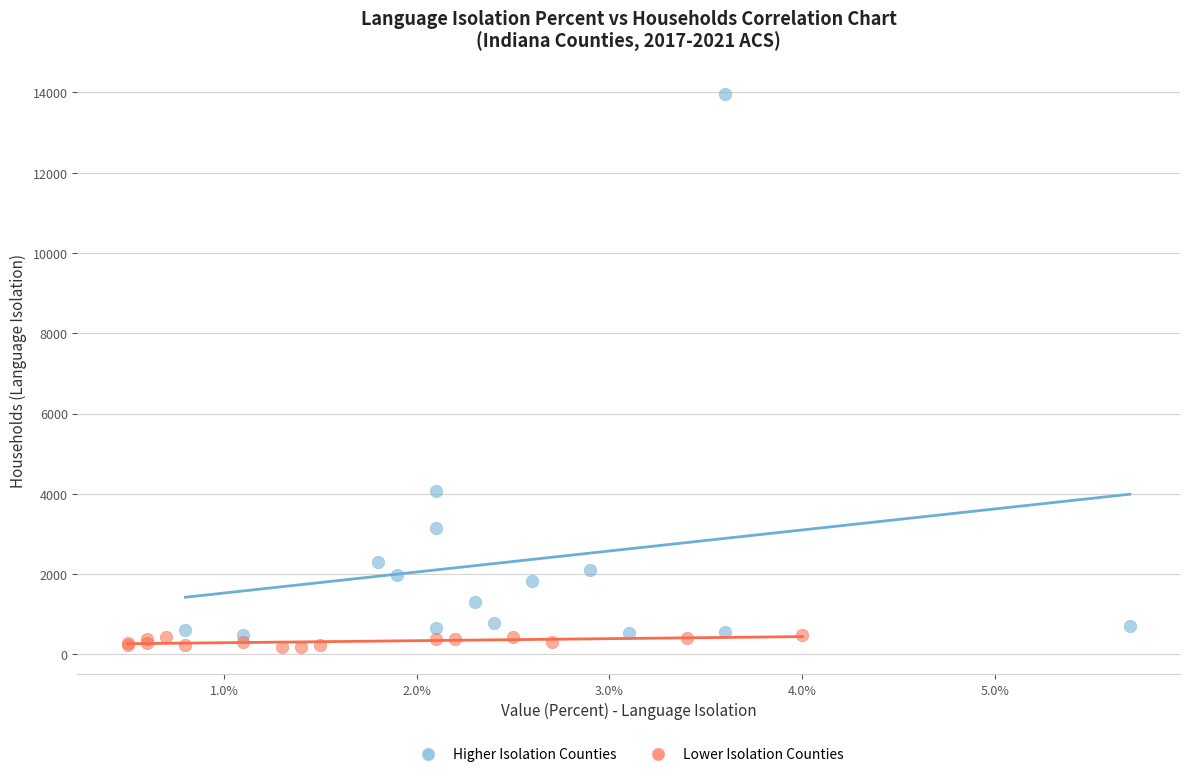

Which series has the widest spread of Y values?

Higher Isolation Counties